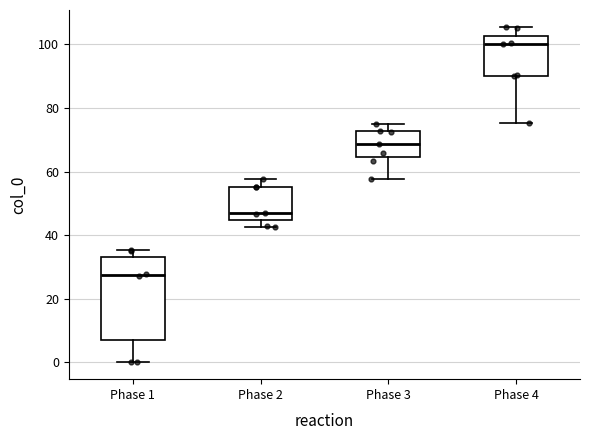

Which box has the lowest median line?

Phase 1